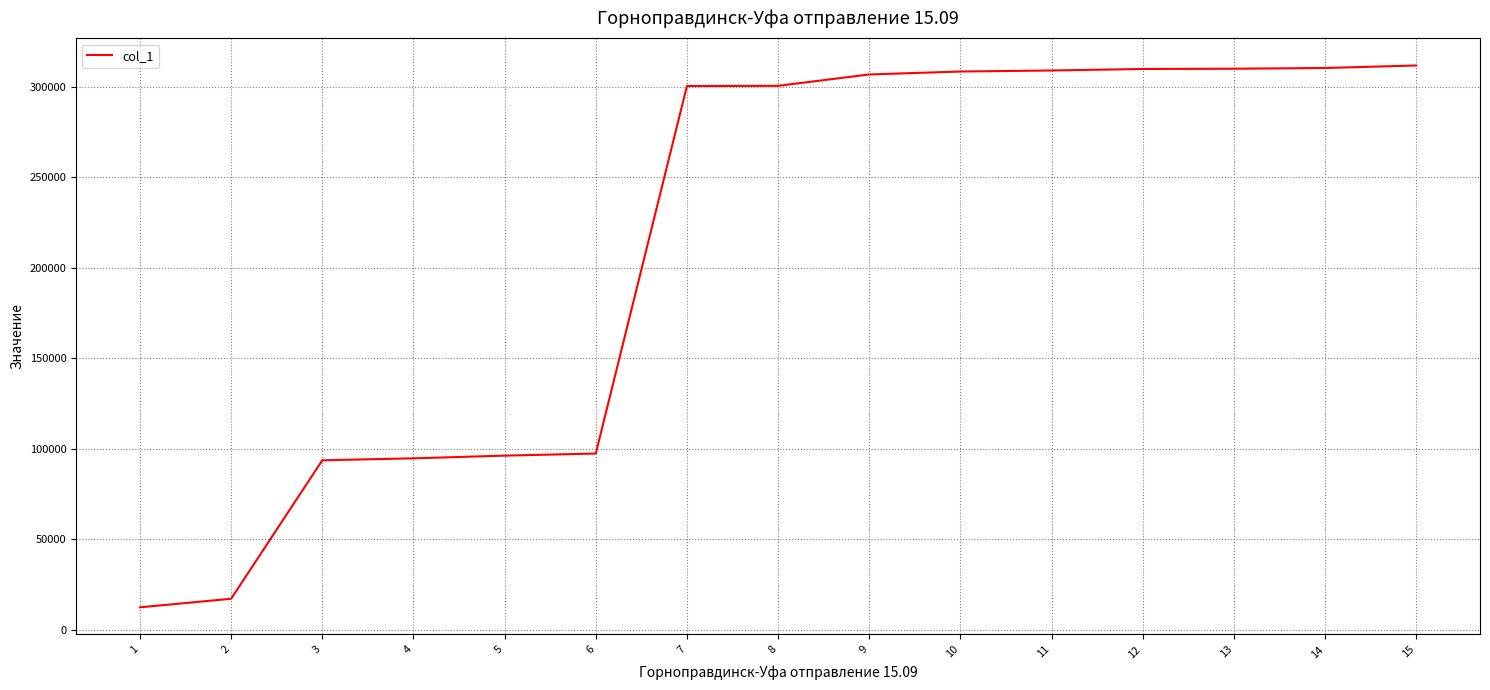

What is the difference between the maximum and minimum values?

299437